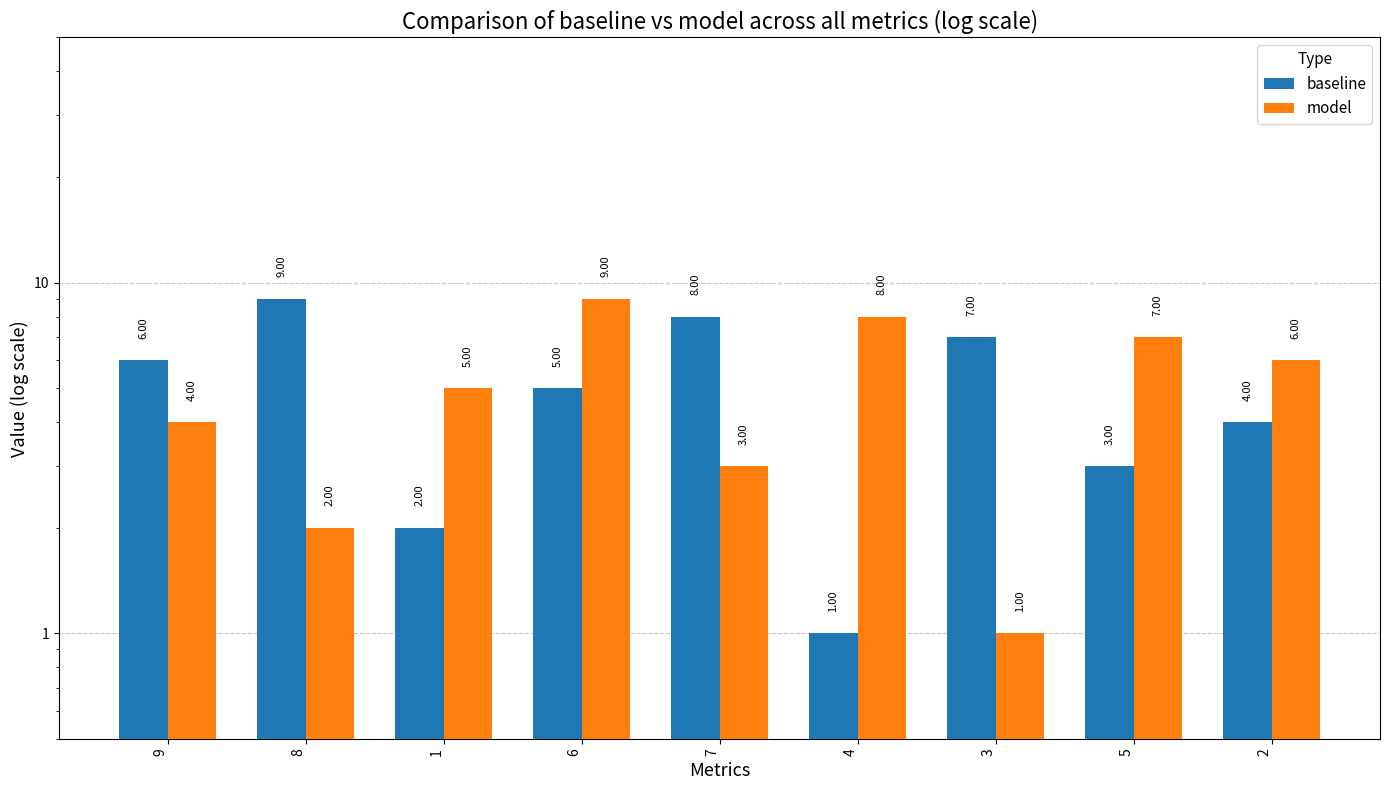

What is the difference between the baseline values at 6 and 7?

3